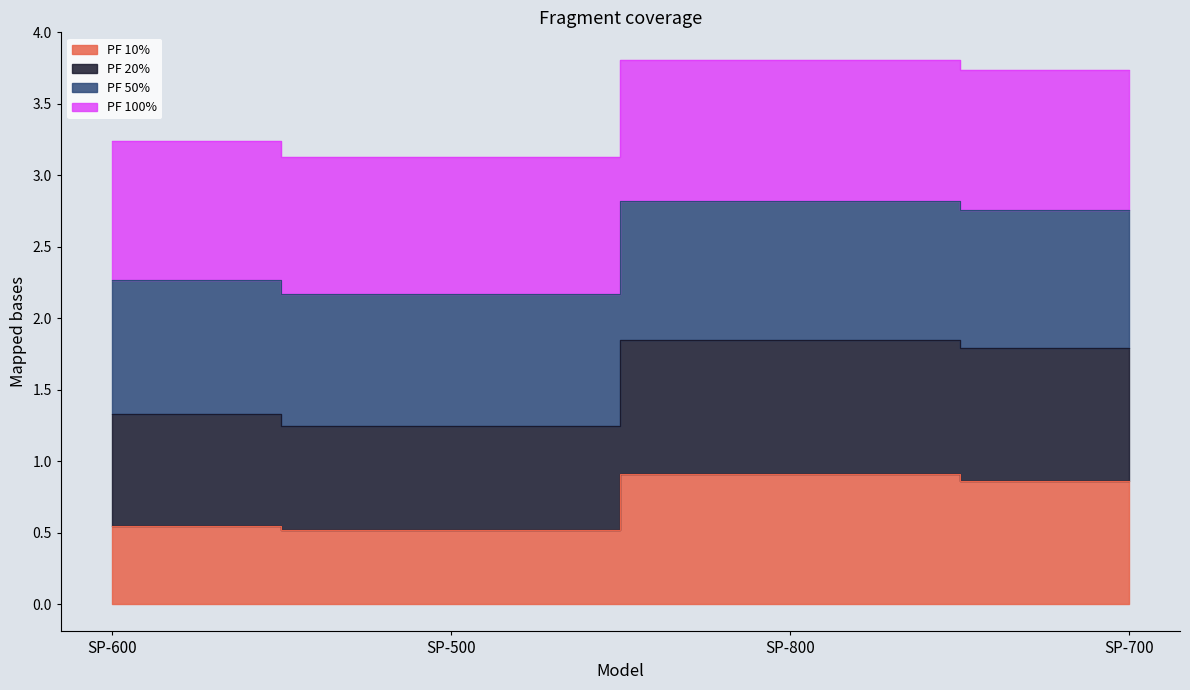

What is the label of the 3rd point from the left?

SP-800